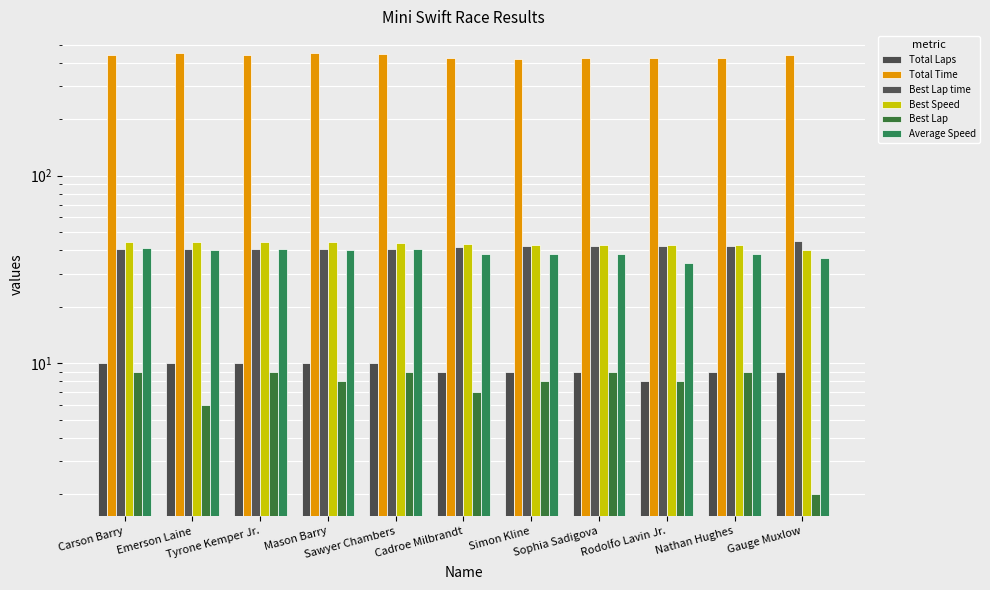

Reading left to right, transcribe all the data shown in this chart.

Total Laps: Carson Barry=10.0	Emerson Laine=10.0	Tyrone Kemper Jr.=10.0	Mason Barry=10.0	Sawyer Chambers=10.0	Cadroe Milbrandt=9.0	Simon Kline=9.0	Sophia Sadigova=9.0	Rodolfo Lavin Jr.=8.0	Nathan Hughes=9.0	Gauge Muxlow=9.0
Total Time: Carson Barry=438.7	Emerson Laine=449.6	Tyrone Kemper Jr.=441.7	Mason Barry=449.2	Sawyer Chambers=444.6	Cadroe Milbrandt=423.8	Simon Kline=421.9	Sophia Sadigova=422.6	Rodolfo Lavin Jr.=422.4	Nathan Hughes=423.5	Gauge Muxlow=443.4
Best Lap time: Carson Barry=40.4	Emerson Laine=40.6	Tyrone Kemper Jr.=40.6	Mason Barry=40.7	Sawyer Chambers=40.9	Cadroe Milbrandt=41.8	Simon Kline=42.0	Sophia Sadigova=42.1	Rodolfo Lavin Jr.=42.1	Nathan Hughes=42.3	Gauge Muxlow=44.7
Best Speed: Carson Barry=44.5	Emerson Laine=44.4	Tyrone Kemper Jr.=44.3	Mason Barry=44.3	Sawyer Chambers=44.0	Cadroe Milbrandt=43.1	Simon Kline=42.9	Sophia Sadigova=42.7	Rodolfo Lavin Jr.=42.7	Nathan Hughes=42.6	Gauge Muxlow=40.3
Best Lap: Carson Barry=9.0	Emerson Laine=6.0	Tyrone Kemper Jr.=9.0	Mason Barry=8.0	Sawyer Chambers=9.0	Cadroe Milbrandt=7.0	Simon Kline=8.0	Sophia Sadigova=9.0	Rodolfo Lavin Jr.=8.0	Nathan Hughes=9.0	Gauge Muxlow=2.0
Average Speed: Carson Barry=41.0	Emerson Laine=40.0	Tyrone Kemper Jr.=40.8	Mason Barry=40.1	Sawyer Chambers=40.5	Cadroe Milbrandt=38.2	Simon Kline=38.4	Sophia Sadigova=38.3	Rodolfo Lavin Jr.=34.1	Nathan Hughes=38.2	Gauge Muxlow=36.5